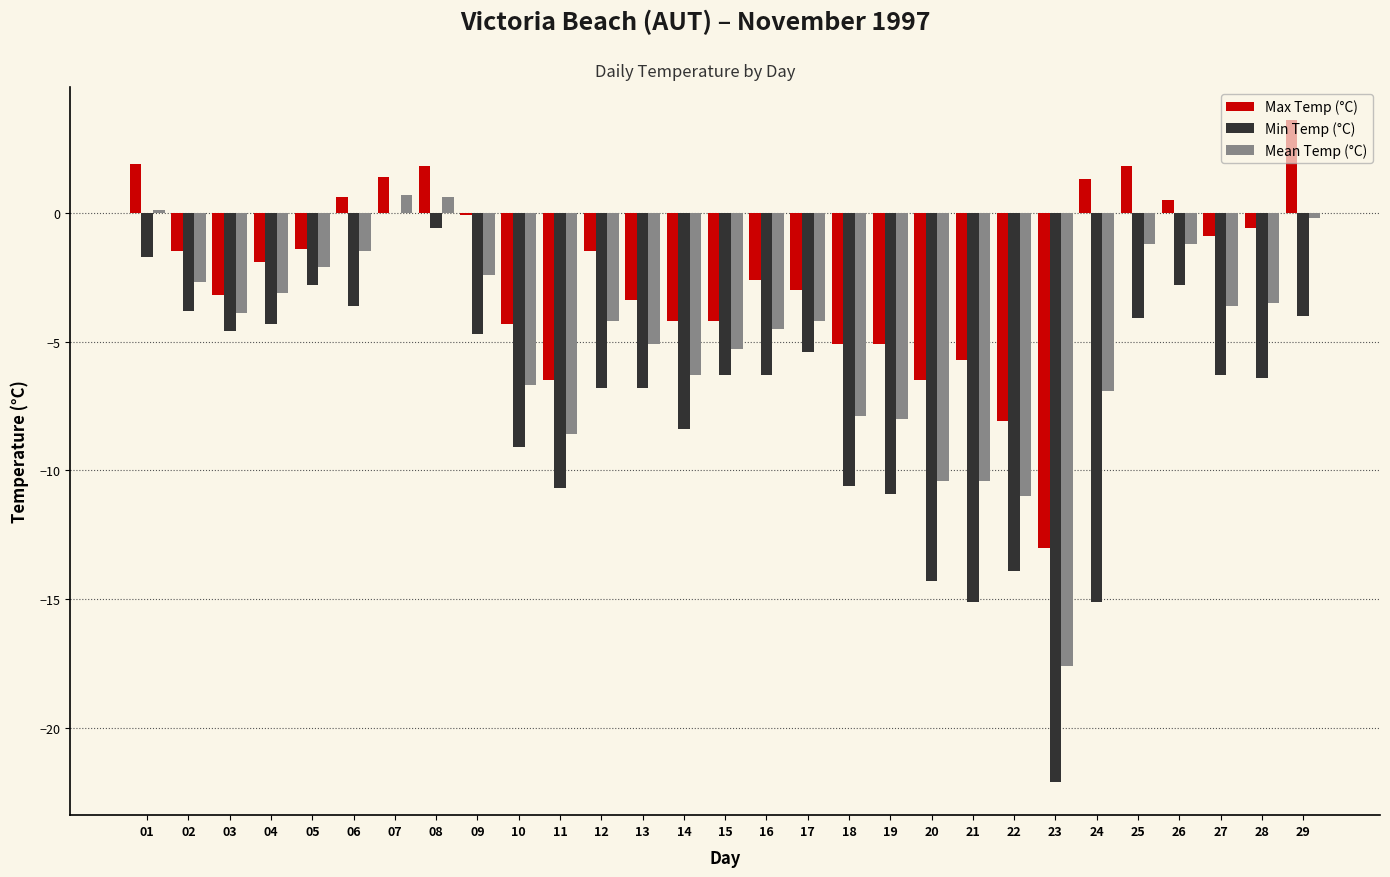

Does the chart contain stacked bars?

No